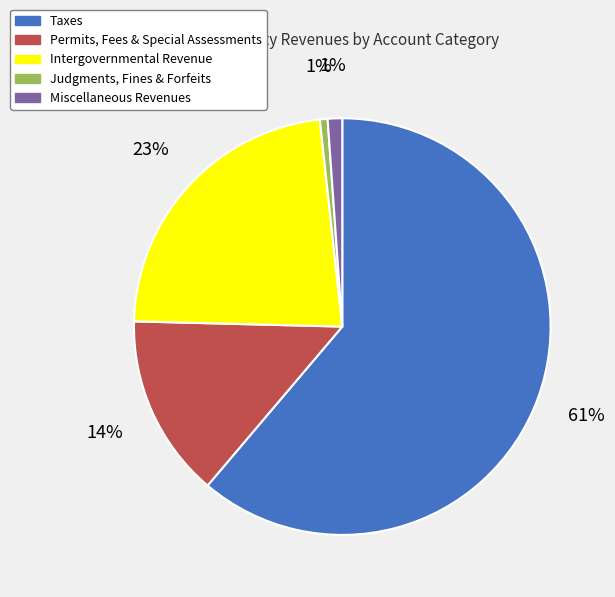

The Miscellaneous Revenues slice represents 1% of the pie. True or false?

True